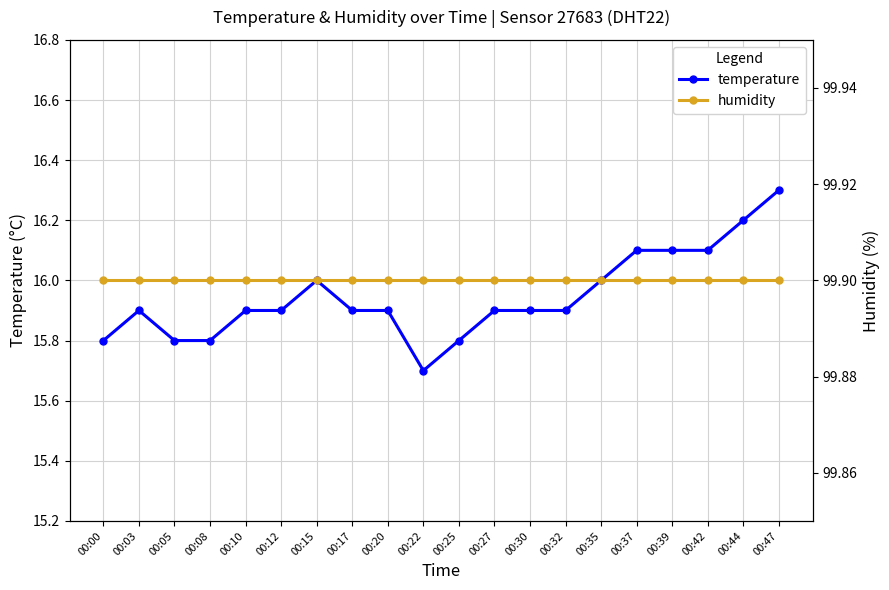

Which series has the largest range (max minus min)?

temperature